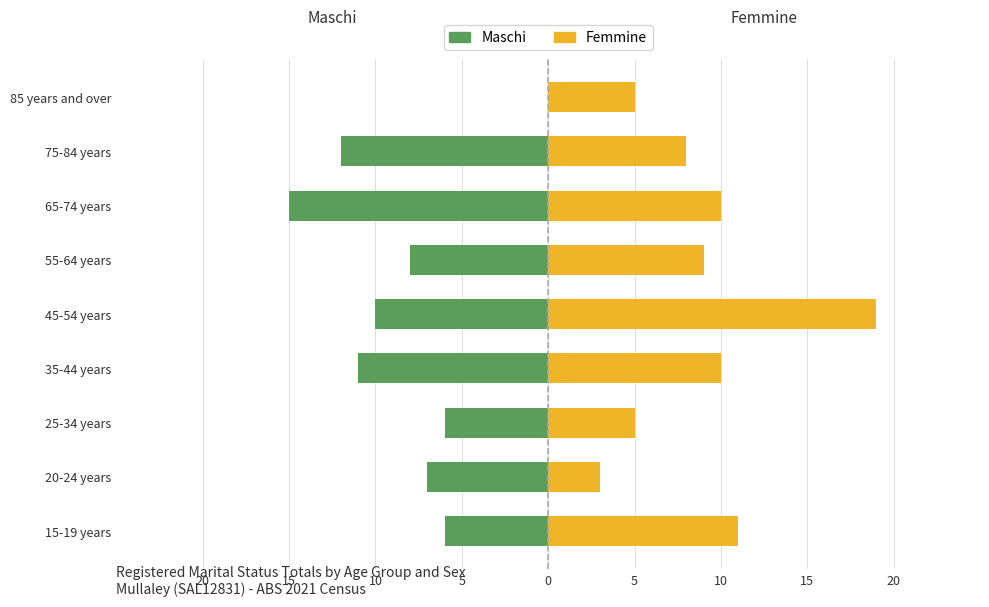

Does the chart contain any negative values?

Yes